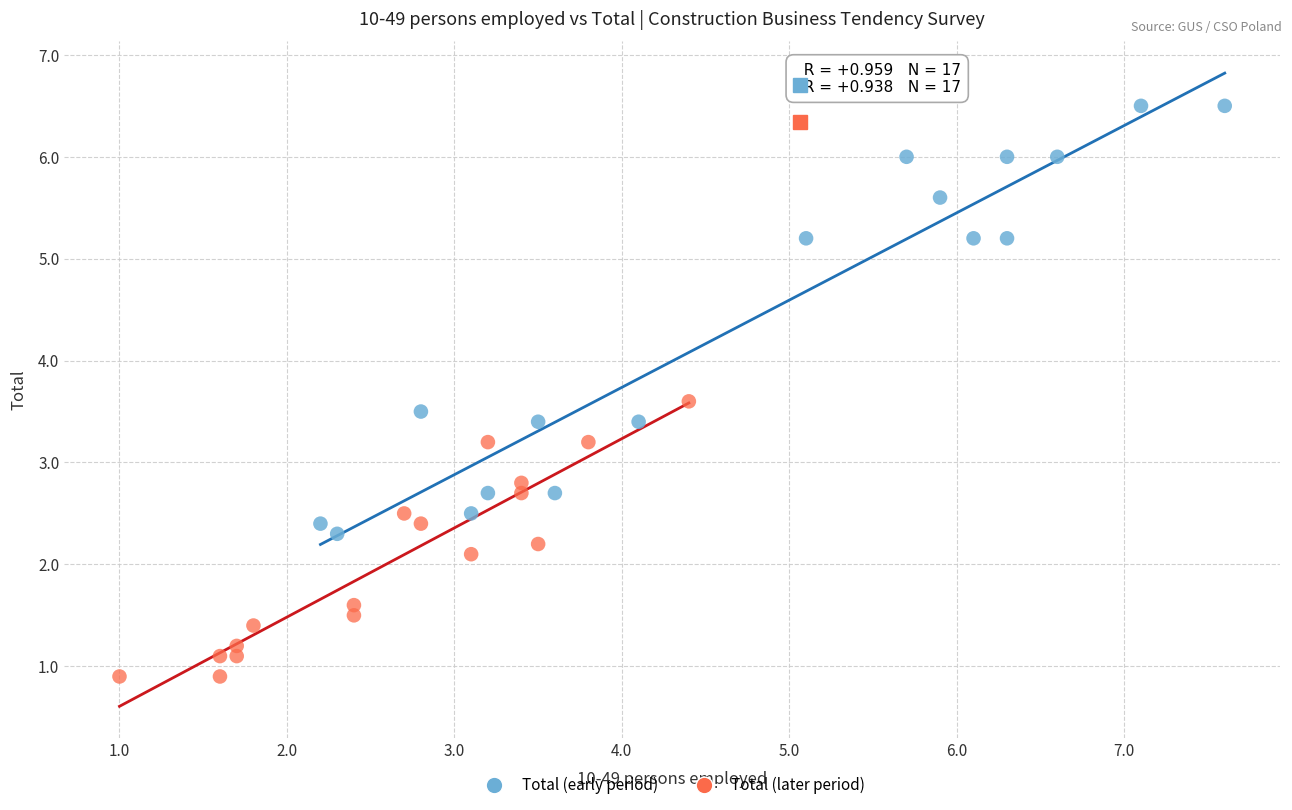

Which series contains the highest Y value?

Total (early period)